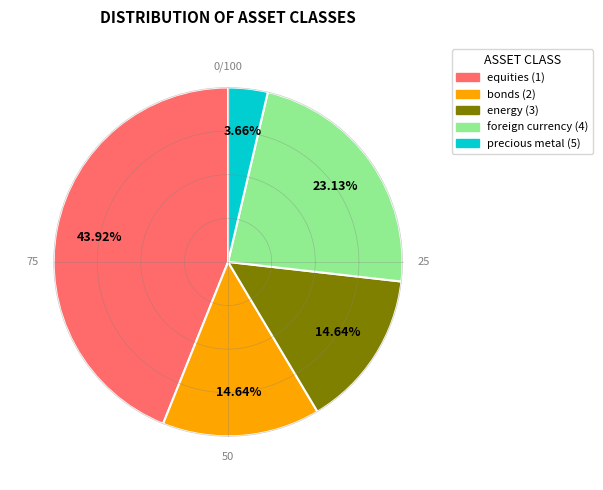

What percentage is the equities (1) slice, to the nearest percent?

44%